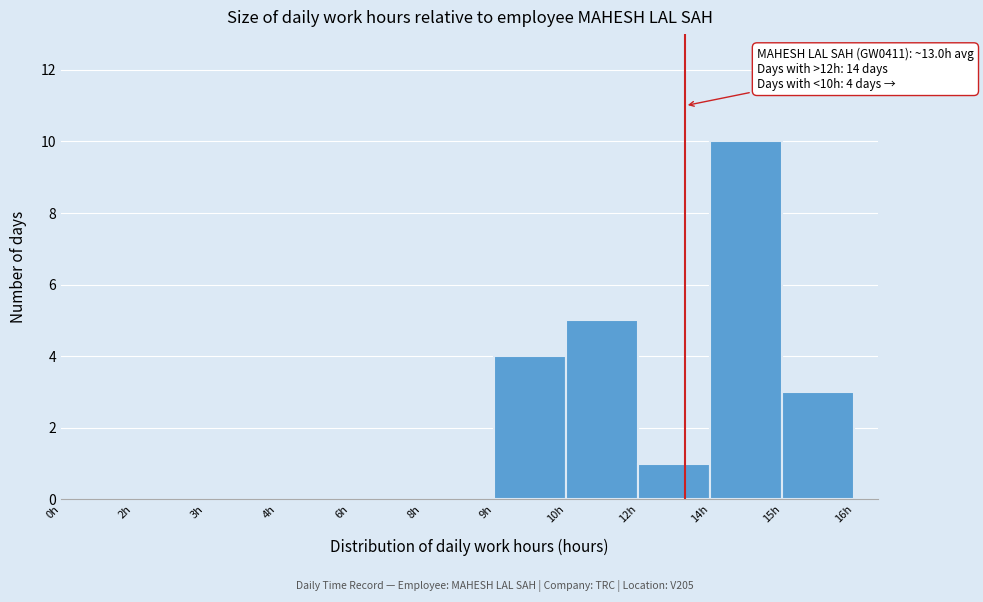

Reading right to left, what are all the values shown in this chart?

15h=3	14h=10	12h=1	10h=5	9h=4	8h=0	6h=0	4h=0	3h=0	2h=0	0h=0